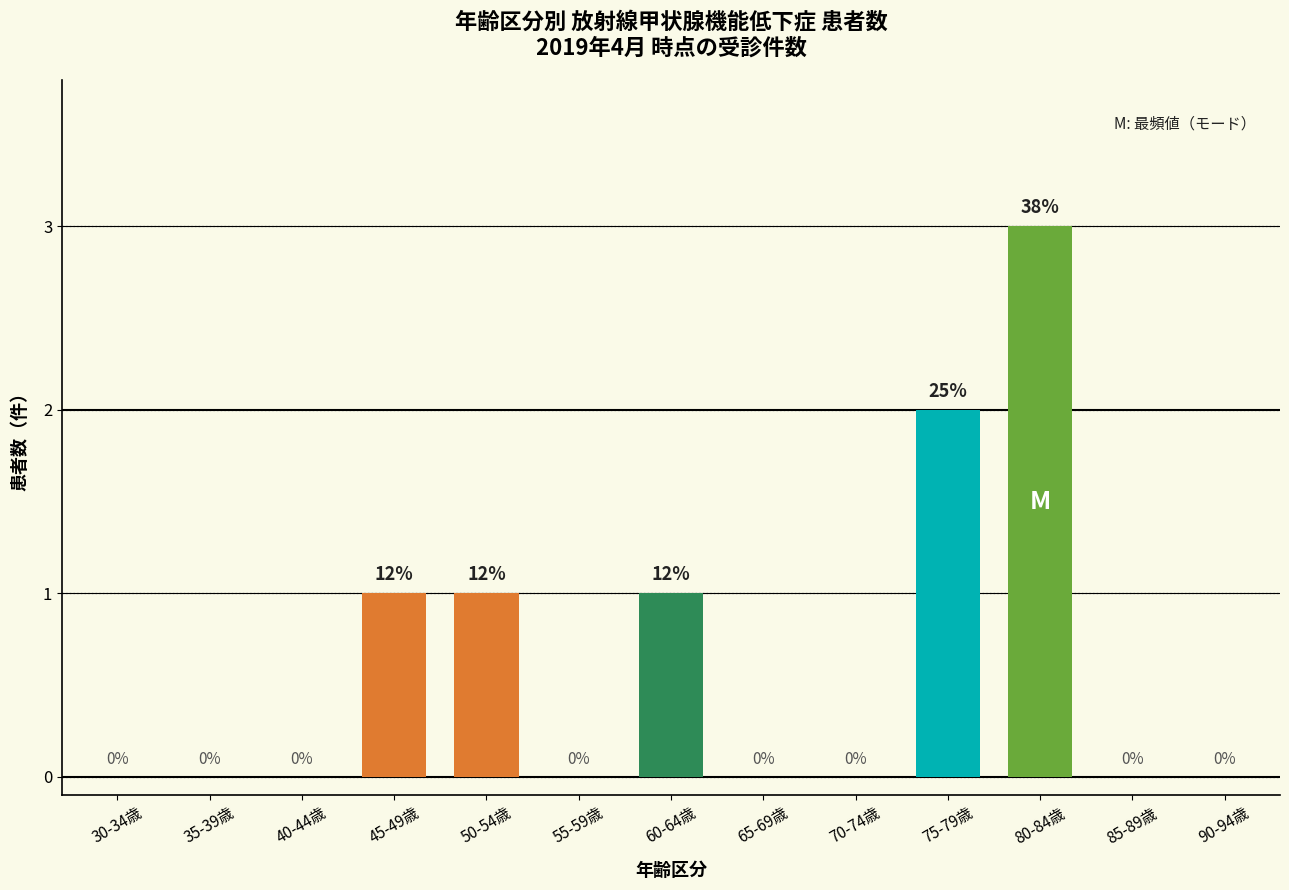

Reading left to right, extract all data points from this chart.

30-34歳=0	35-39歳=0	40-44歳=0	45-49歳=1	50-54歳=1	55-59歳=0	60-64歳=1	65-69歳=0	70-74歳=0	75-79歳=2	80-84歳=3	85-89歳=0	90-94歳=0